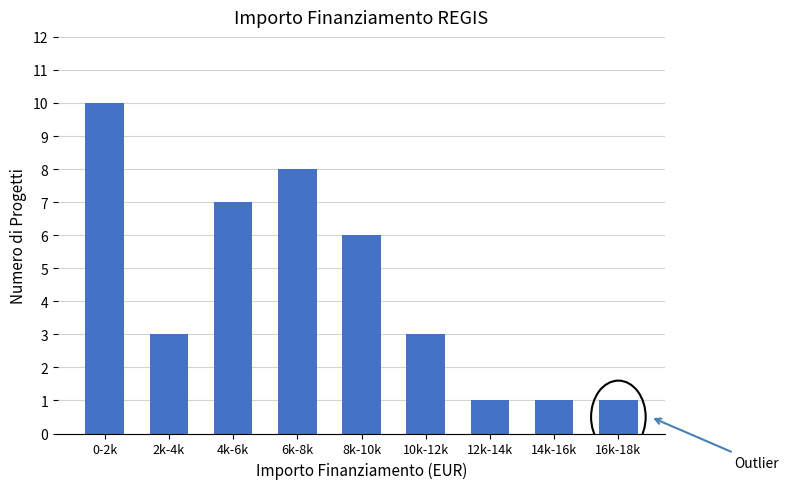

Reading right to left, extract all data points from this chart.

16k-18k=1	14k-16k=1	12k-14k=1	10k-12k=3	8k-10k=6	6k-8k=8	4k-6k=7	2k-4k=3	0-2k=10